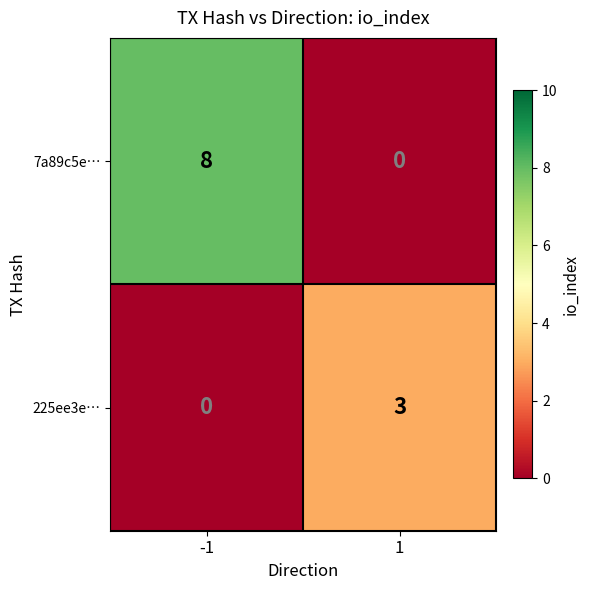

What is the difference between the highest and lowest values at -1?

8